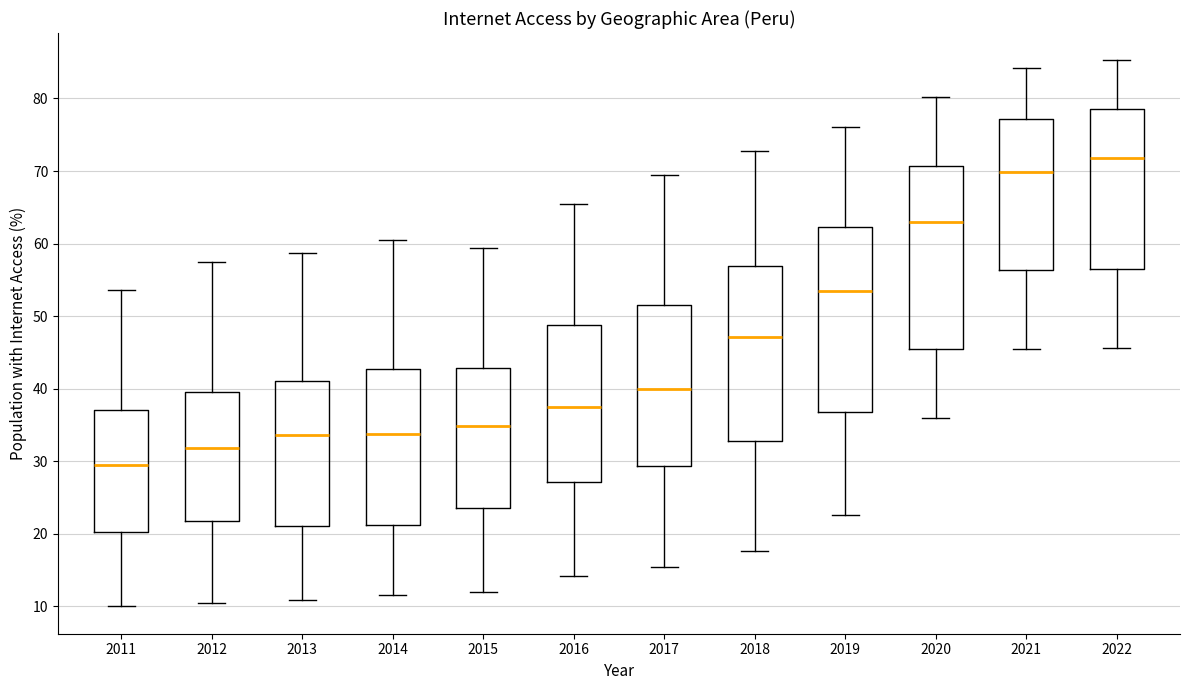

Which box's median line is the highest?

2022